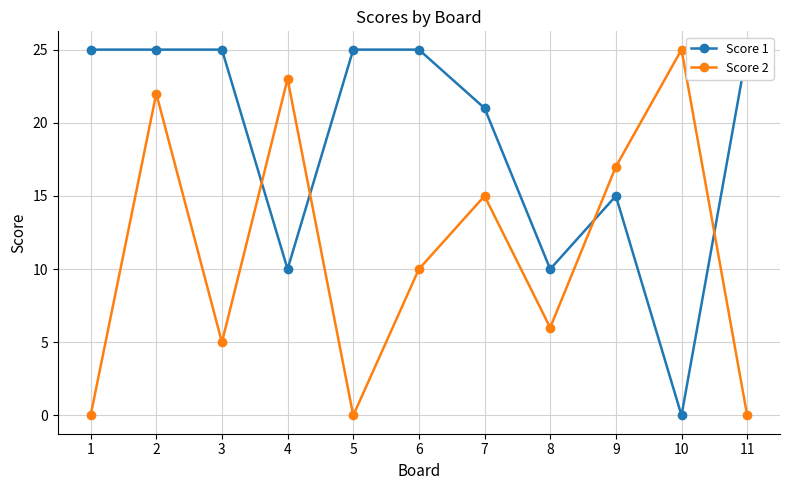

How many intersections are there between Score 1 and Score 2?

4